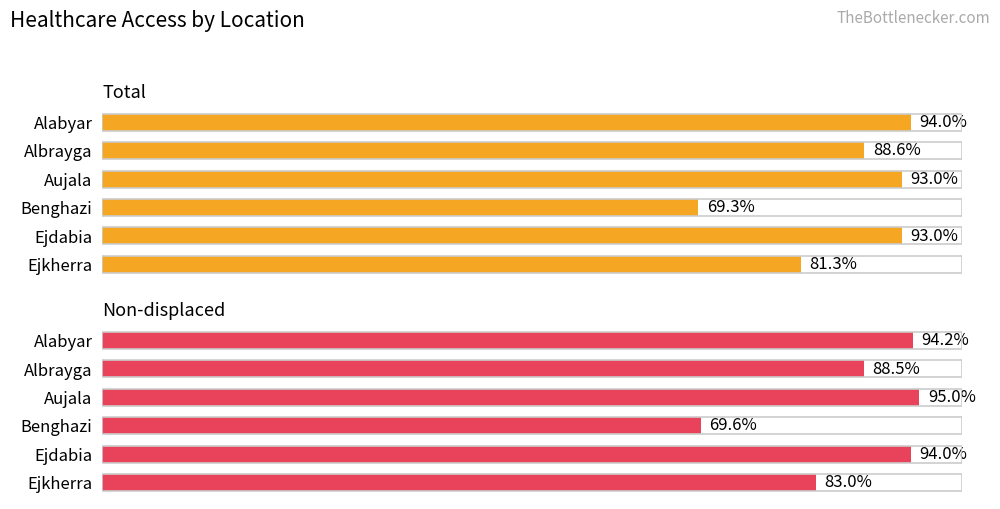

How many groups of bars are there?

6